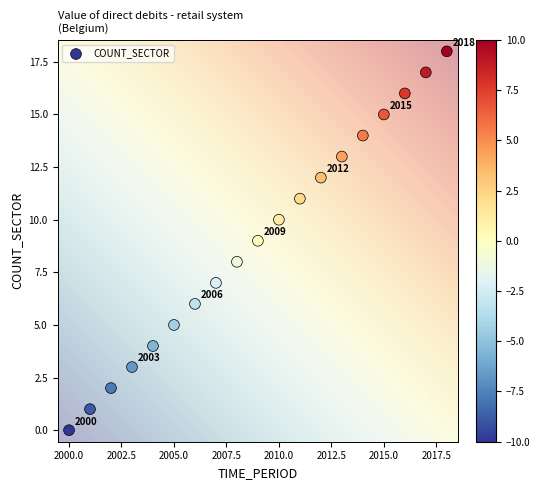

What is the range of Y values (max minus min)?

18